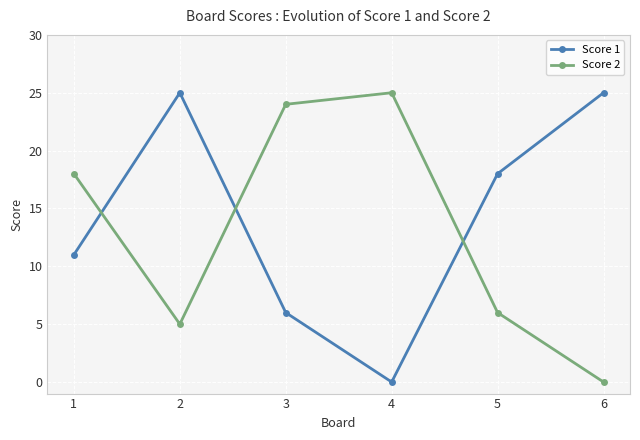

Where do Score 2 and Score 1 first cross each other?

1 and 2